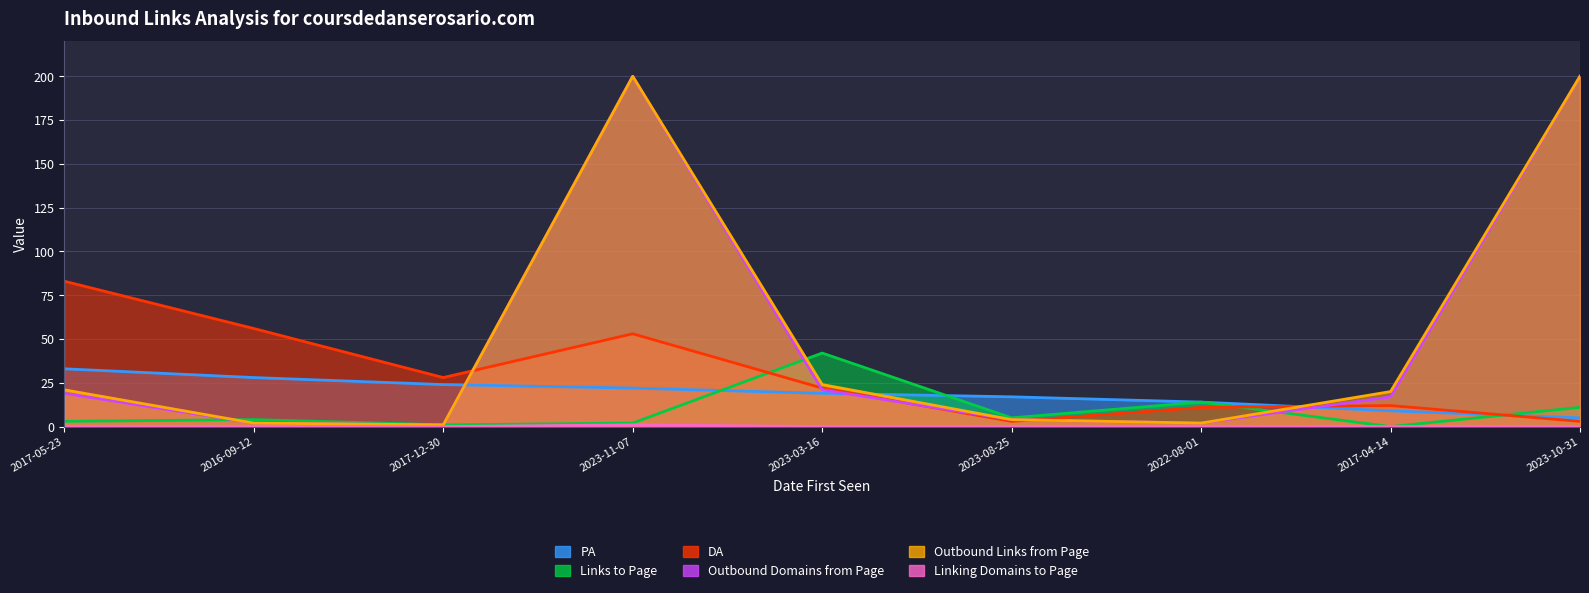

Which series has the largest total across all categories?

Outbound Links from Page